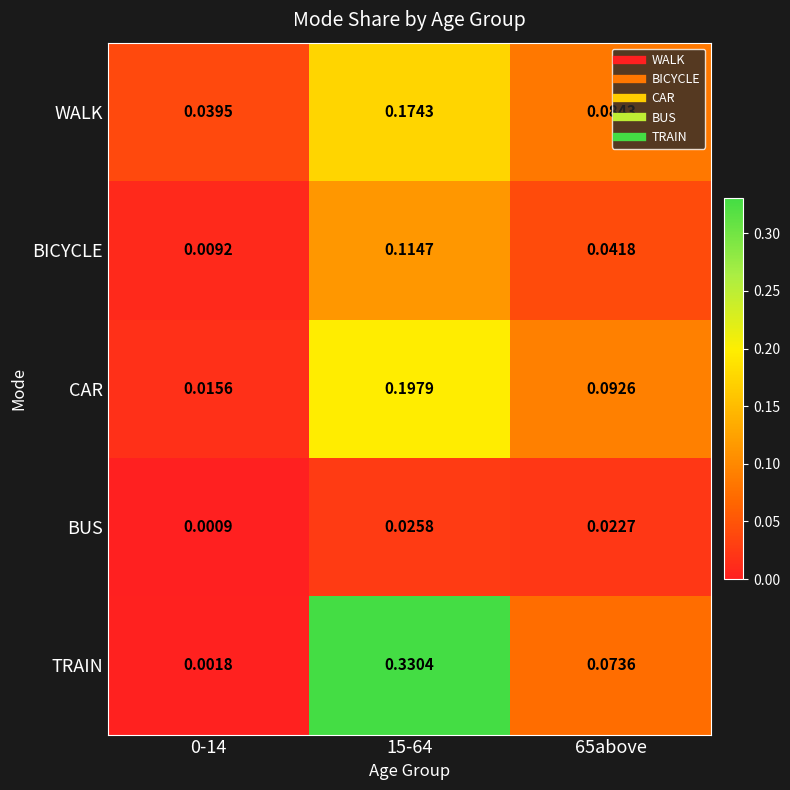

Which series has the largest total across all categories?

TRAIN